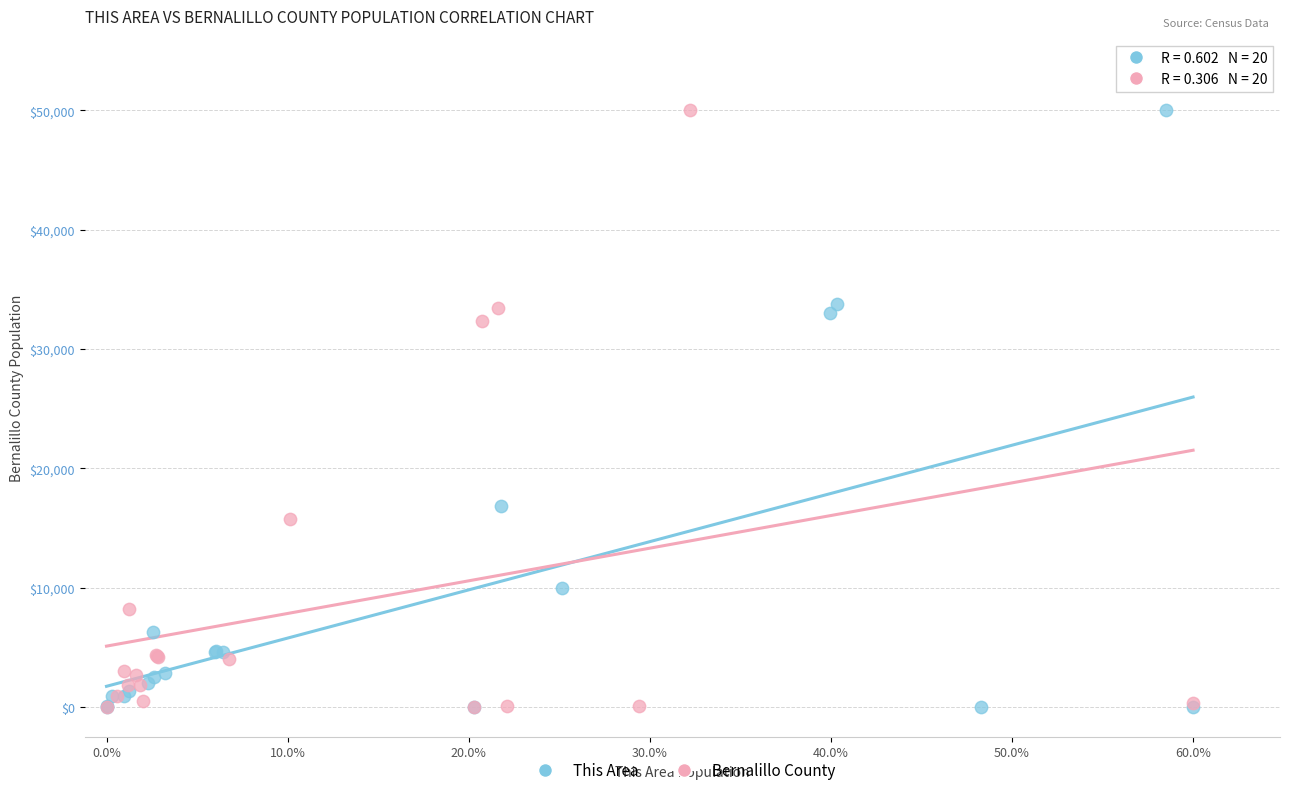

What are all the series names shown in the legend?

This Area, Bernalillo County